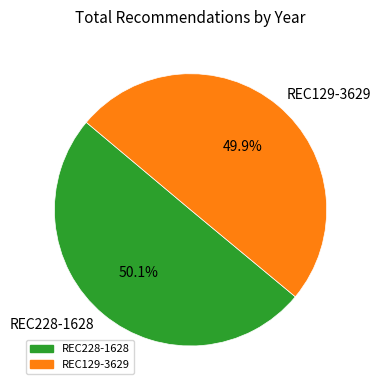

To the nearest percent, what portion does REC228-1628 represent?

50%